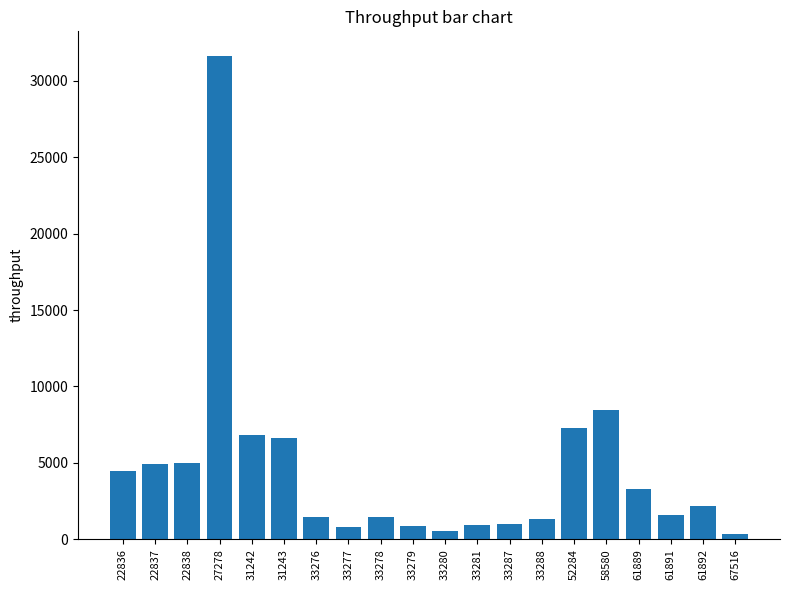

Is it true that the value at 22838 is 6721.2?

False